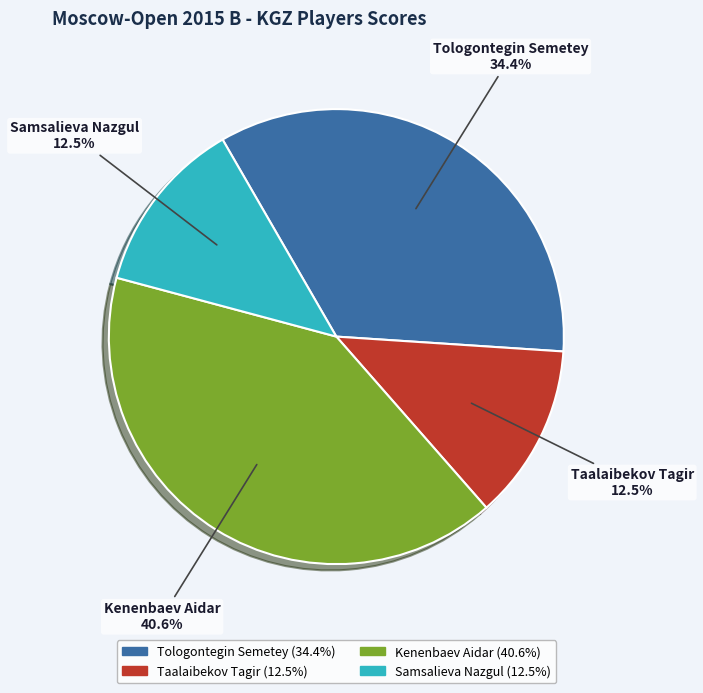

How many segments does this pie chart have?

4